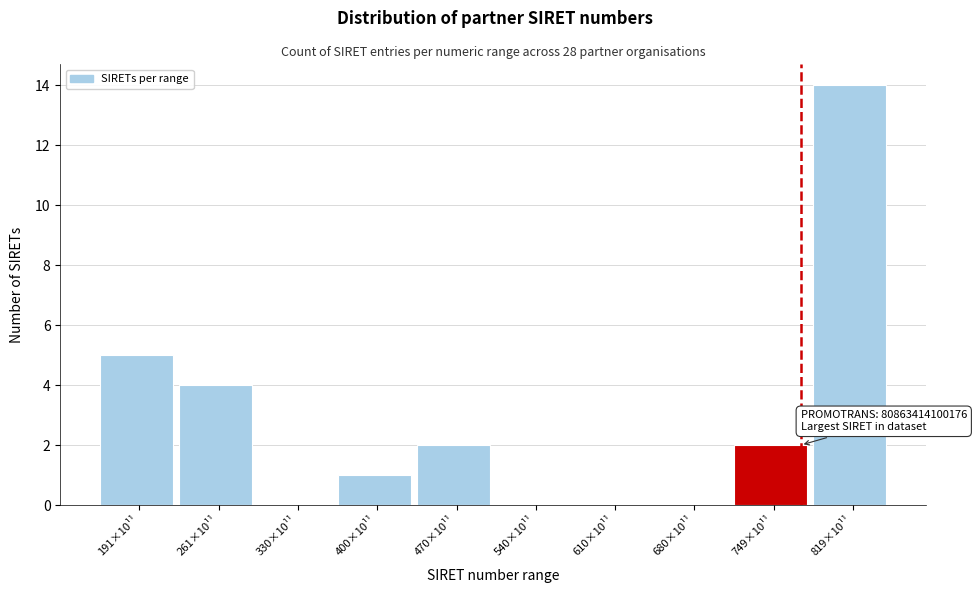

Reading left to right, extract all data points from this chart.

191×10¹¹=5	261×10¹¹=4	330×10¹¹=0	400×10¹¹=1	470×10¹¹=2	540×10¹¹=0	610×10¹¹=0	680×10¹¹=0	749×10¹¹=2	819×10¹¹=14